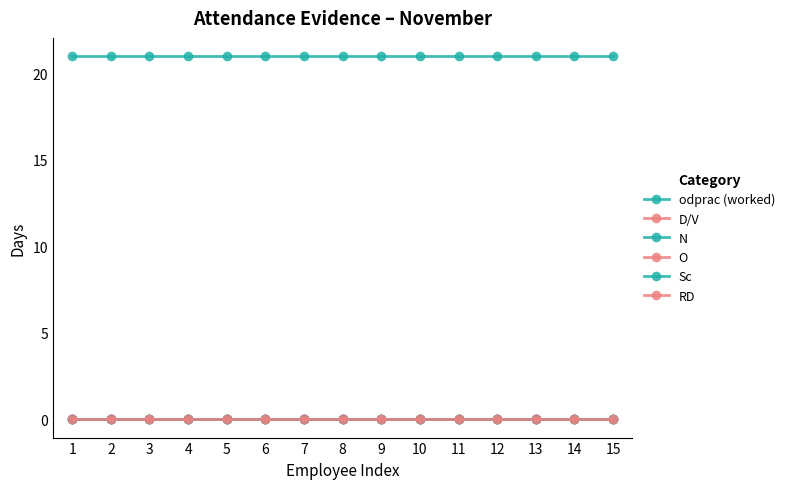

Reading left to right, extract all data points from this chart.

odprac (worked): 1=21	2=21	3=21	4=21	5=21	6=21	7=21	8=21	9=21	10=21	11=21	12=21	13=21	14=21	15=21
D/V: 1=0	2=0	3=0	4=0	5=0	6=0	7=0	8=0	9=0	10=0	11=0	12=0	13=0	14=0	15=0
N: 1=0	2=0	3=0	4=0	5=0	6=0	7=0	8=0	9=0	10=0	11=0	12=0	13=0	14=0	15=0
O: 1=0	2=0	3=0	4=0	5=0	6=0	7=0	8=0	9=0	10=0	11=0	12=0	13=0	14=0	15=0
Sc: 1=0	2=0	3=0	4=0	5=0	6=0	7=0	8=0	9=0	10=0	11=0	12=0	13=0	14=0	15=0
RD: 1=0	2=0	3=0	4=0	5=0	6=0	7=0	8=0	9=0	10=0	11=0	12=0	13=0	14=0	15=0